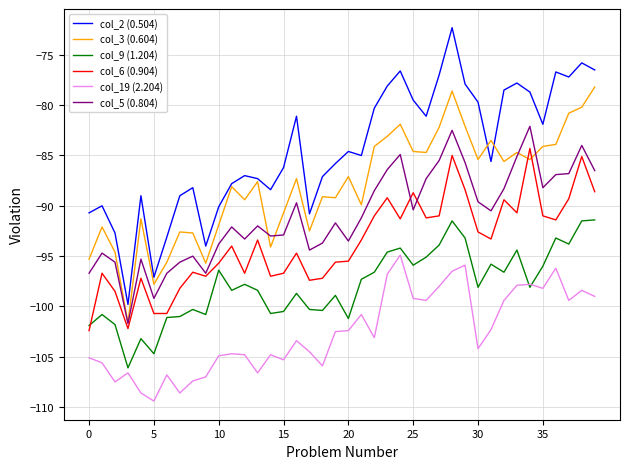

List the series in order of their overall mean, lowest first.

col_19 (2.204), col_9 (1.204), col_6 (0.904), col_5 (0.804), col_3 (0.604), col_2 (0.504)